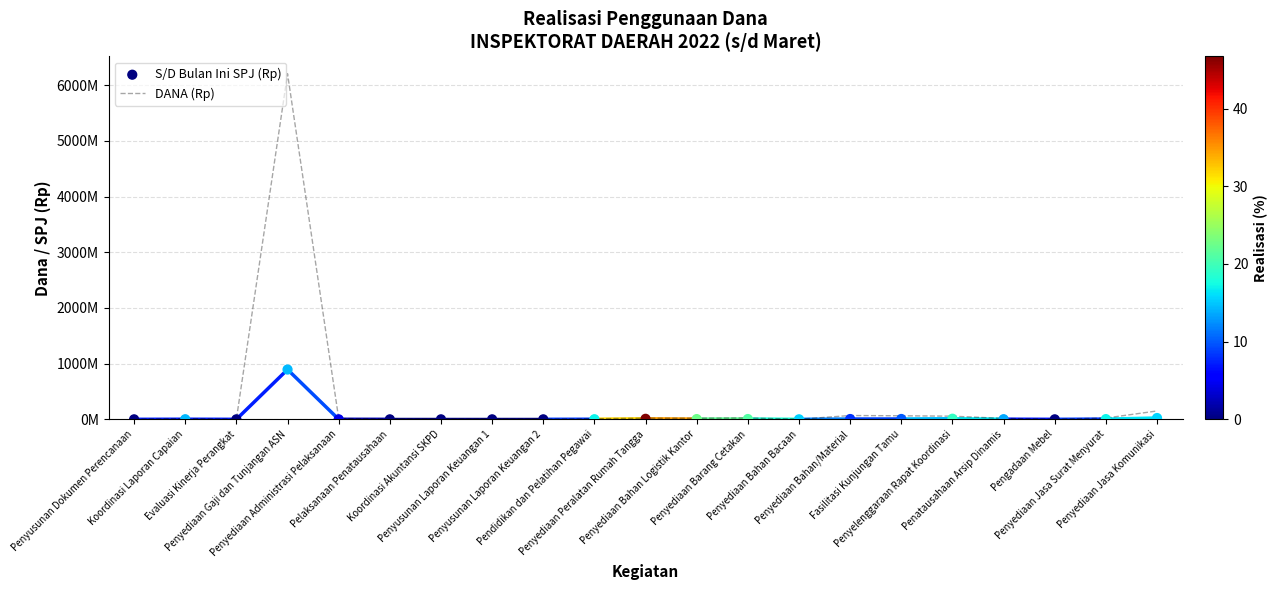

What are all the series names shown in the legend?

DANA (Rp), S/D Bulan Ini SPJ (Rp)